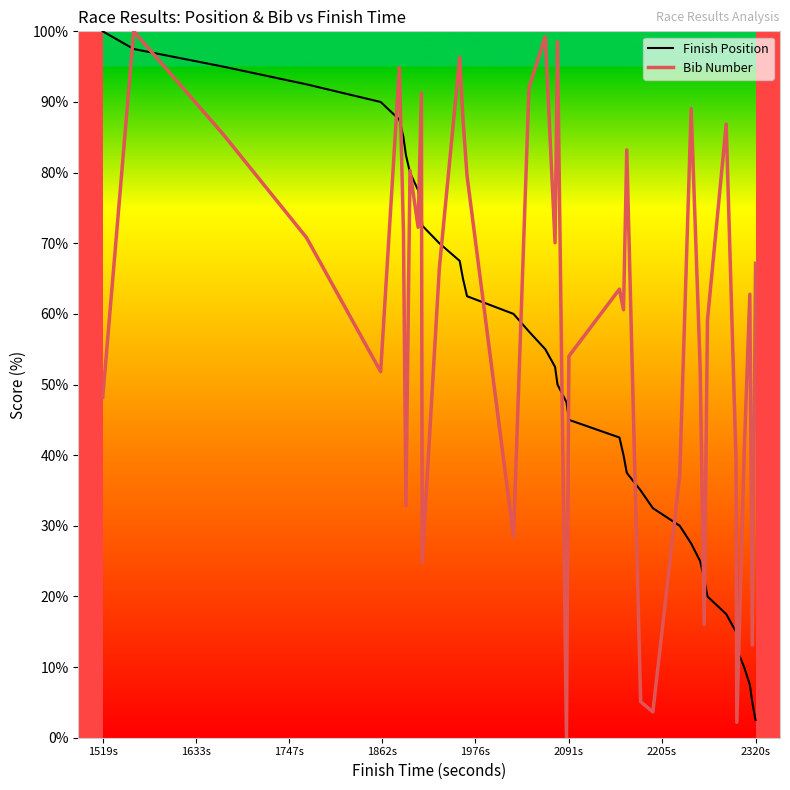

Which series has the largest total across all categories?

Bib Number